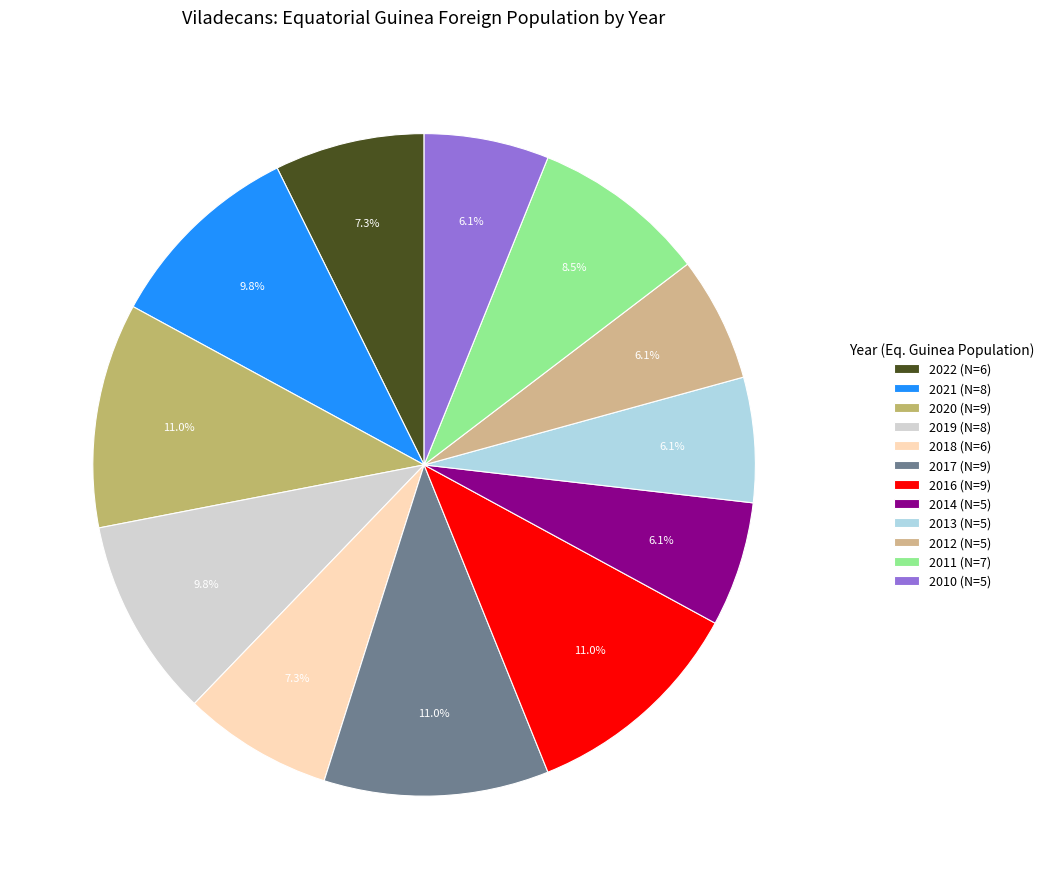

Approximately how many times larger is the value at 2016 compared to 2022?

1.5